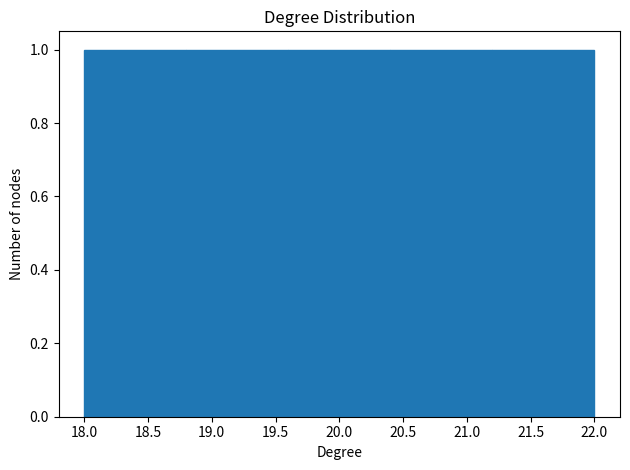

Reading left to right, list every bar in this chart as the range it spans on the x-axis followed by its height. The values are not printed on the chart, so give them approximately, as read against the axis.

18.0 to 18.8: 1
18.8 to 19.6: 1
19.6 to 20.4: 1
20.4 to 21.2: 1
21.2 to 22.0: 1